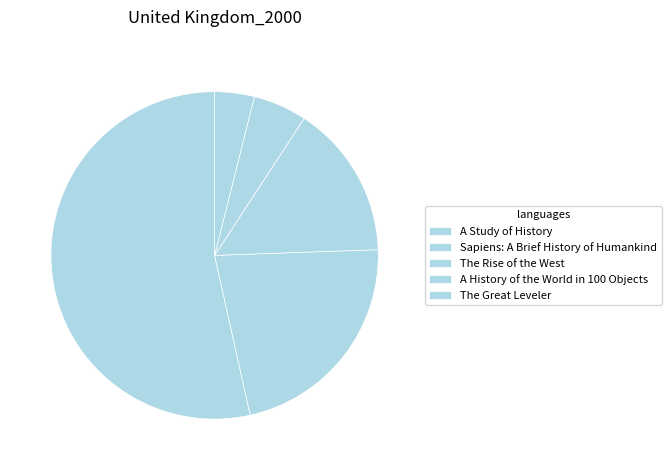

True or false: A Study of History accounts for 66% of the total.

False